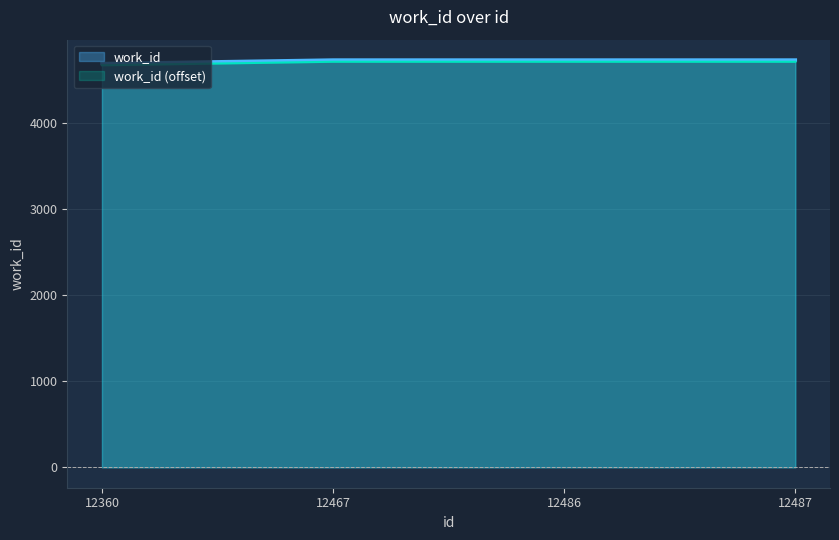

What is the sum of the values at 12360 and 12486?

9413